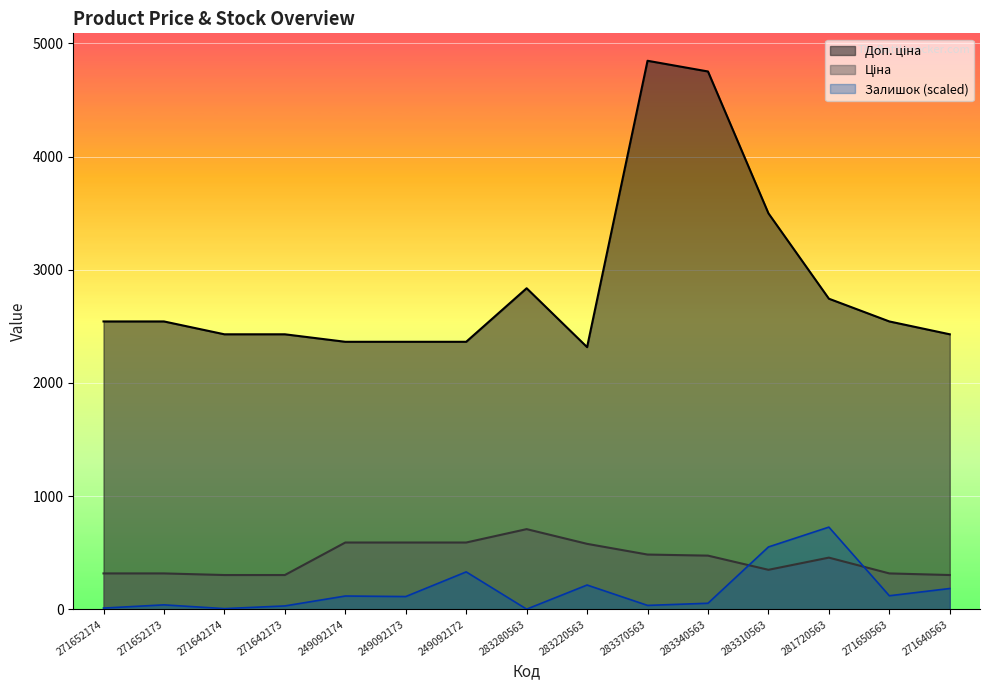

Is it true that Залишок equals 208.9 at 249092174?

False